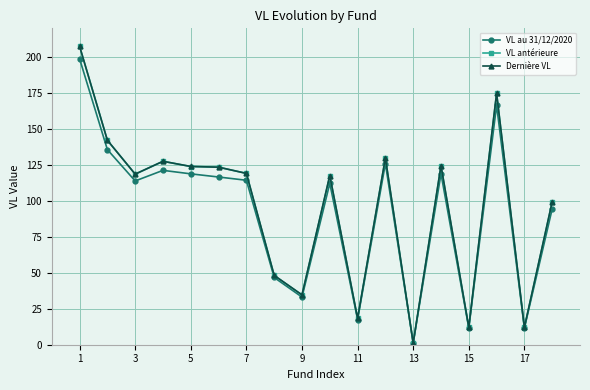

How many categories are shown in the chart?

18